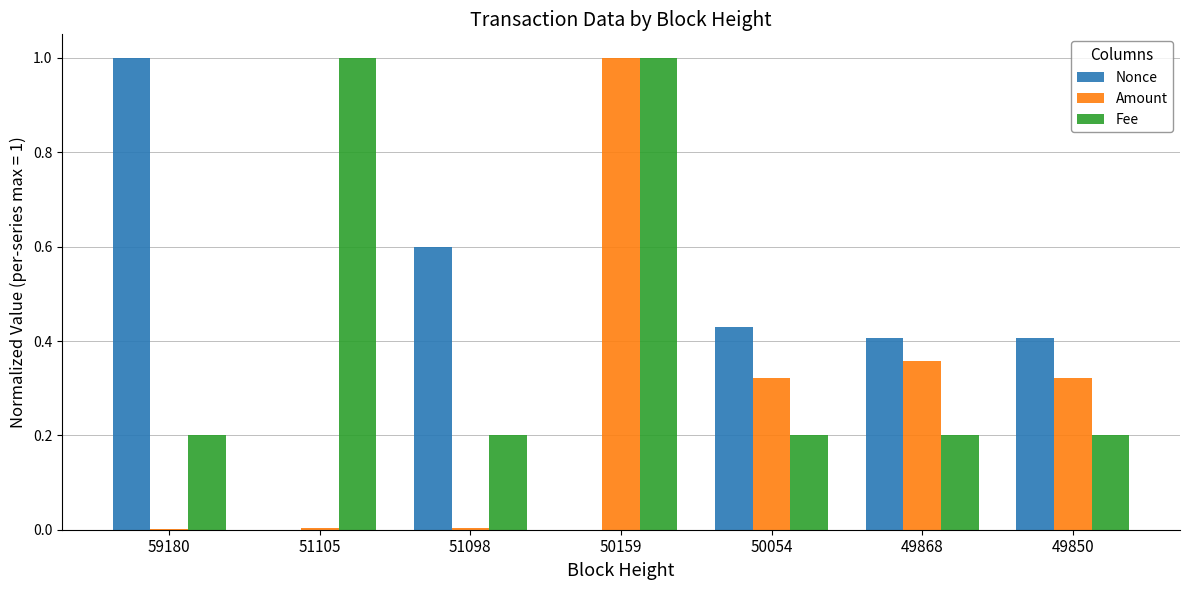

Which series changed the most between 51105 and 51098?

Fee